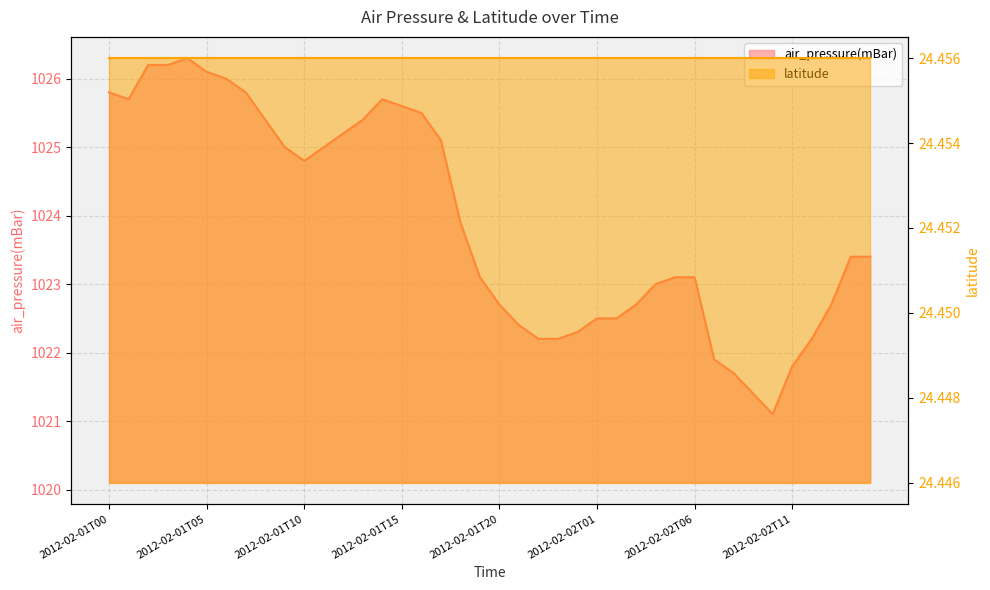

What value does the data have at 2012-02-01T07?

1025.8